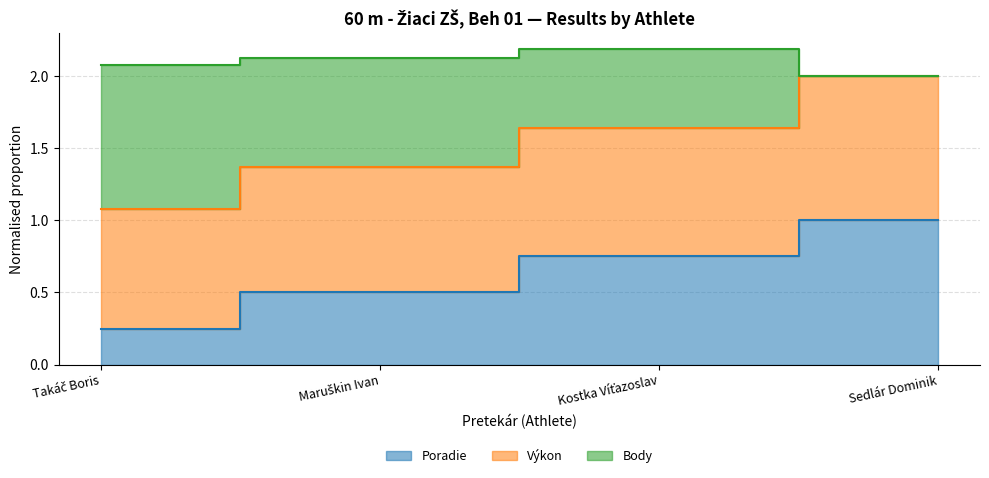

What is the difference between the maximum and minimum values in the Poradie series?

0.8